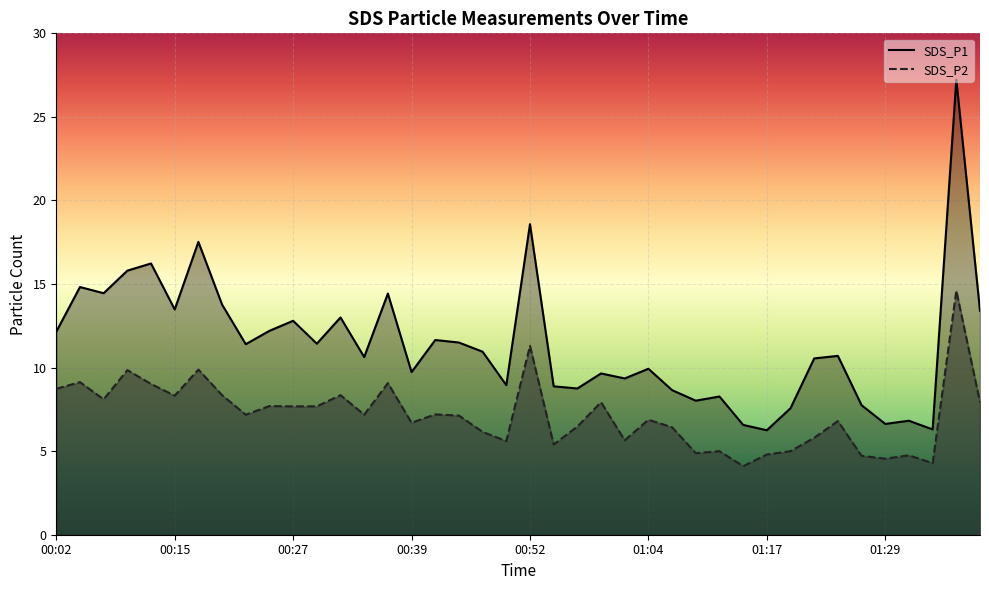

How many lines are shown in the chart?

2